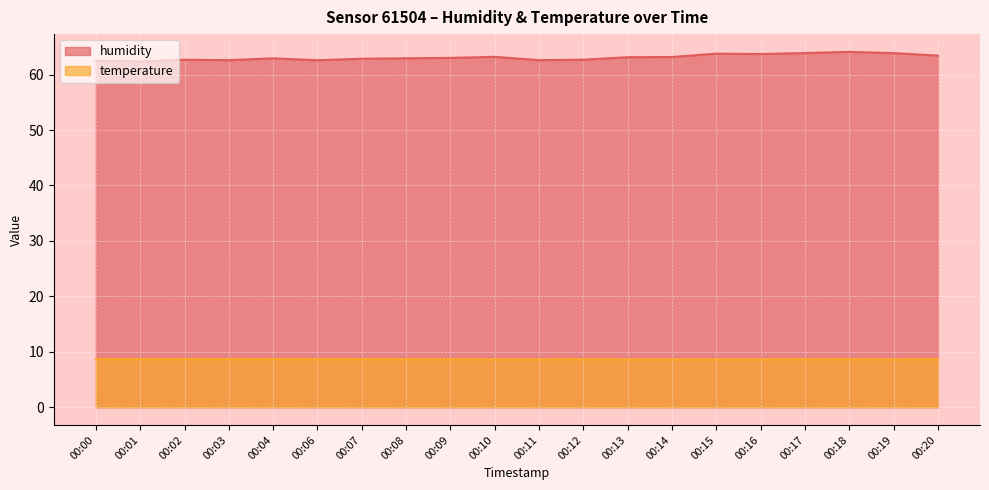

Between 00:08 and 00:09, which series saw the biggest shift?

humidity